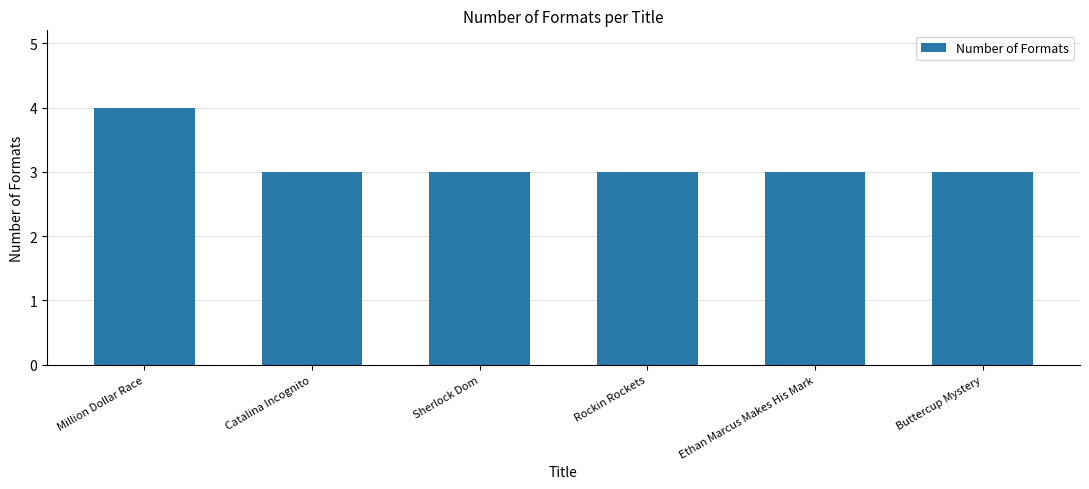

What is the ratio of the value at Catalina Incognito to the value at Rockin Rockets?

1.0